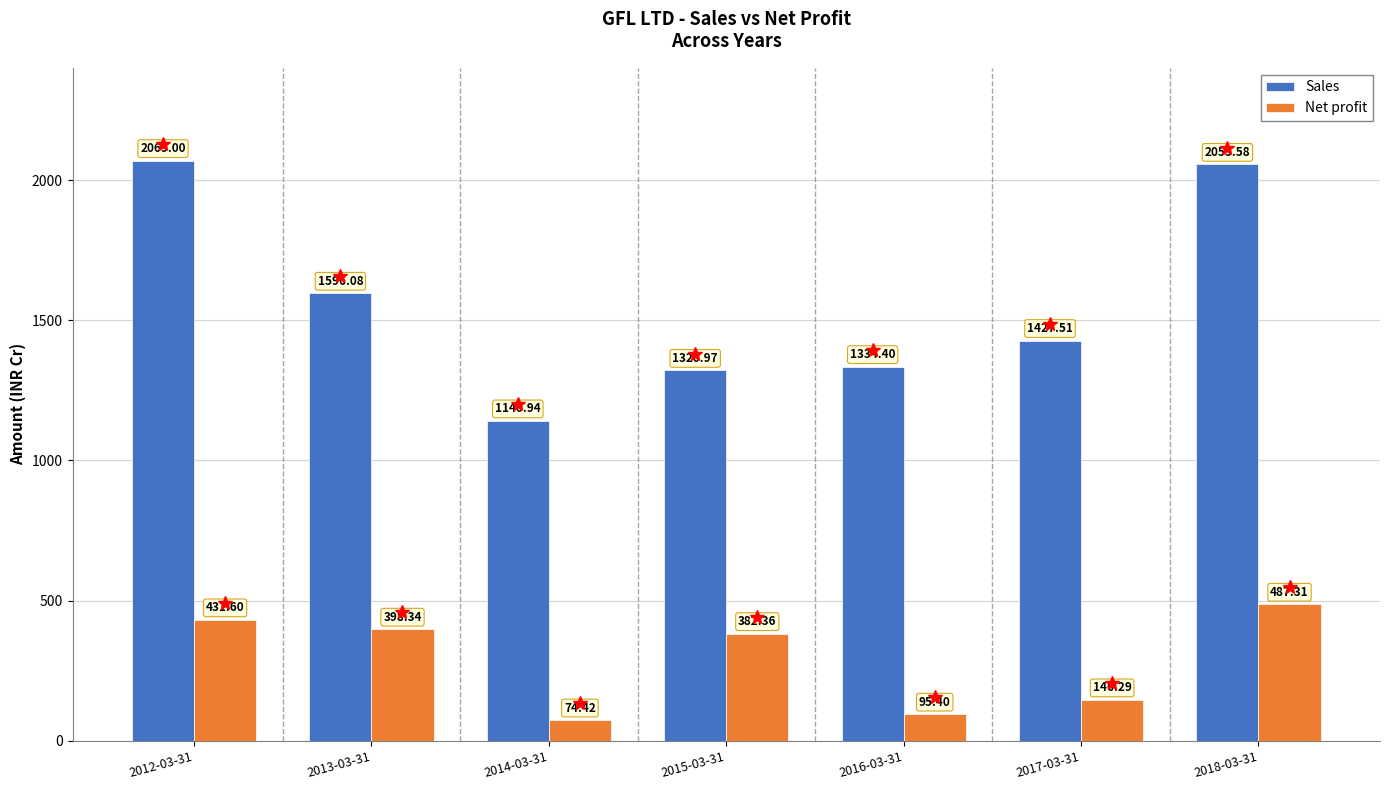

Count the number of data series in this chart.

2